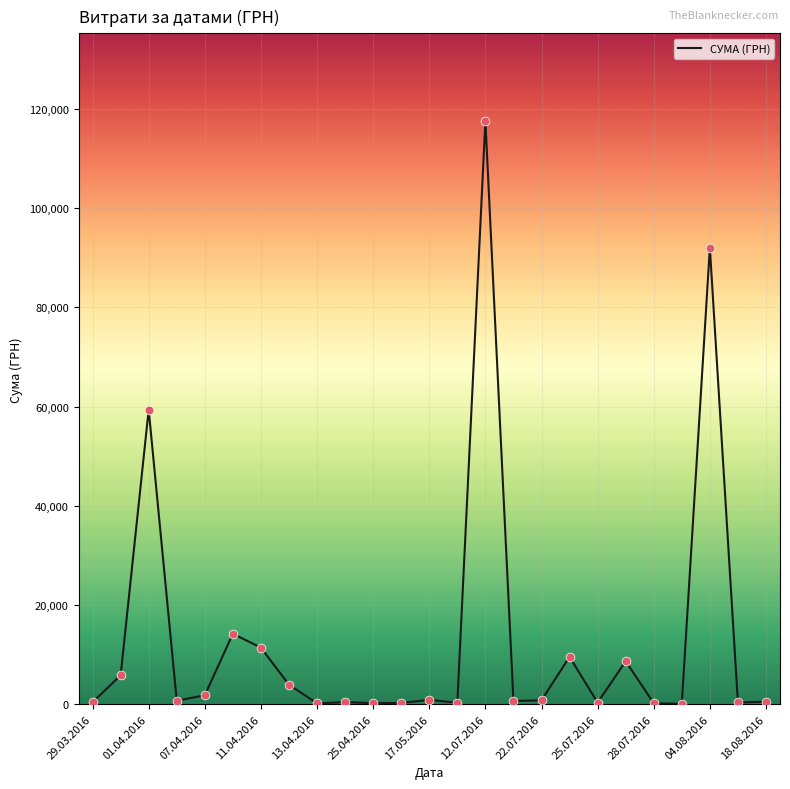

What is the greatest value displayed?

117568.8